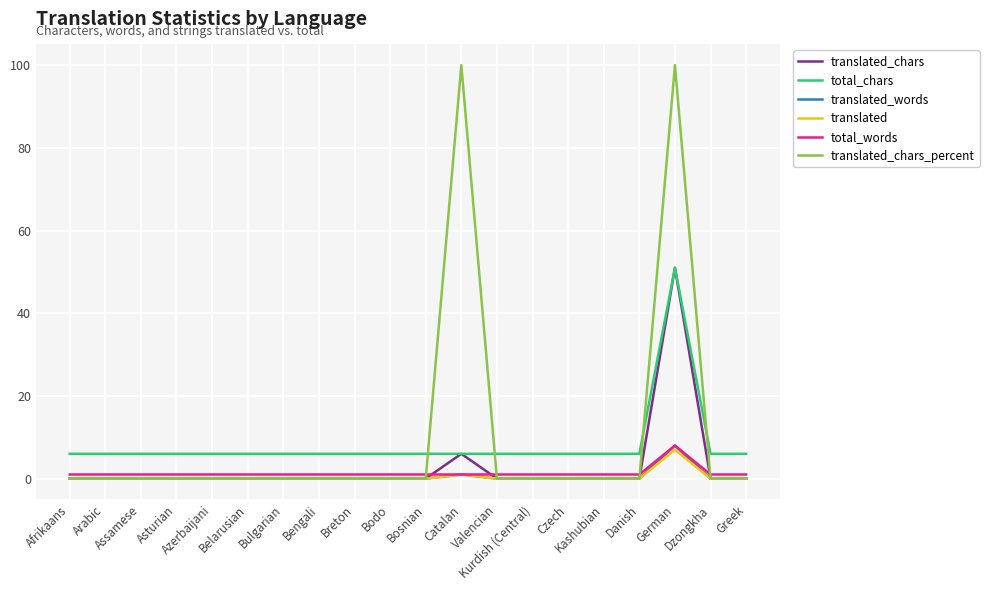

What is the average value of the translated_chars_percent series?

10